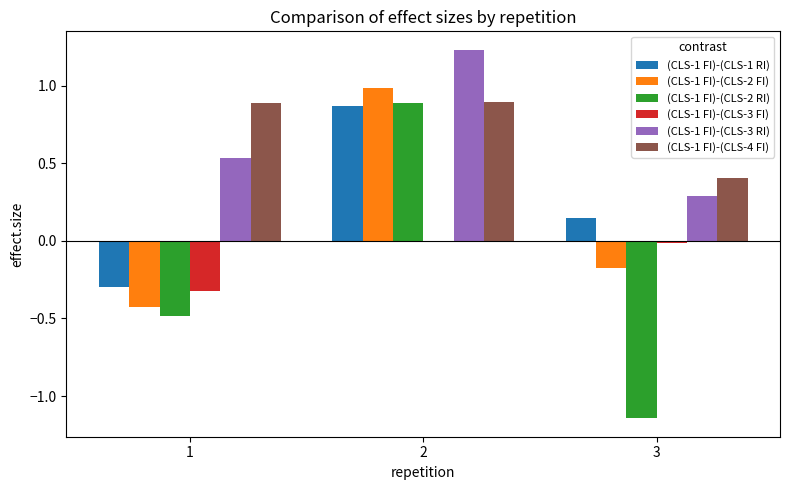

The value of (CLS-1 FI)-(CLS-3 FI) at 2 is -0.0. True or false?

True